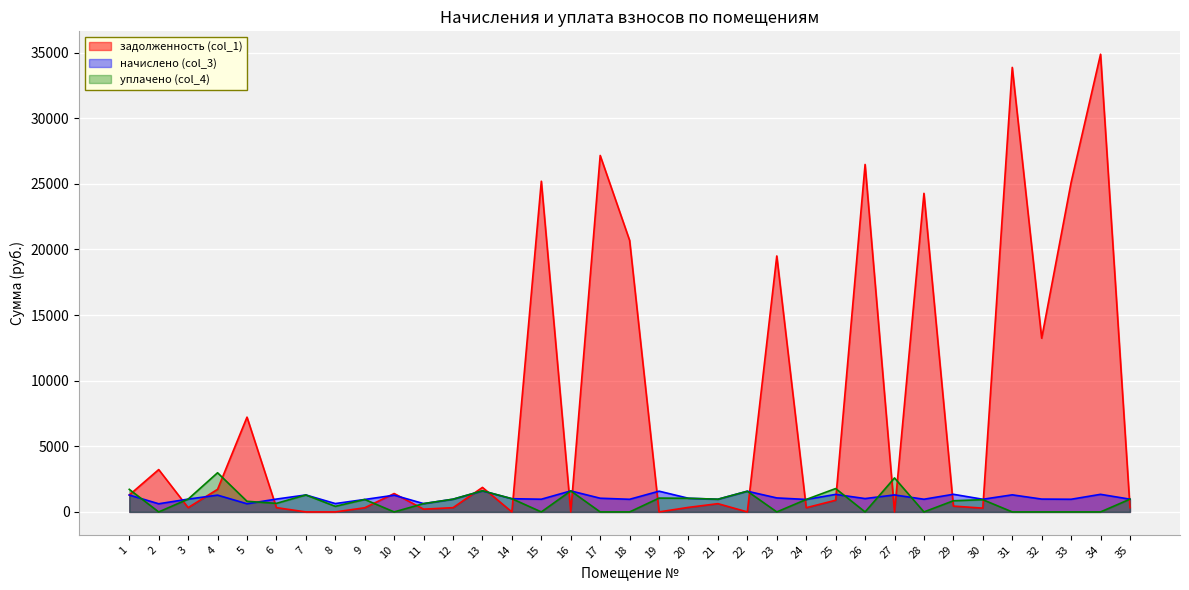

What is the average value of the уплачено (col_4) series?

810.2